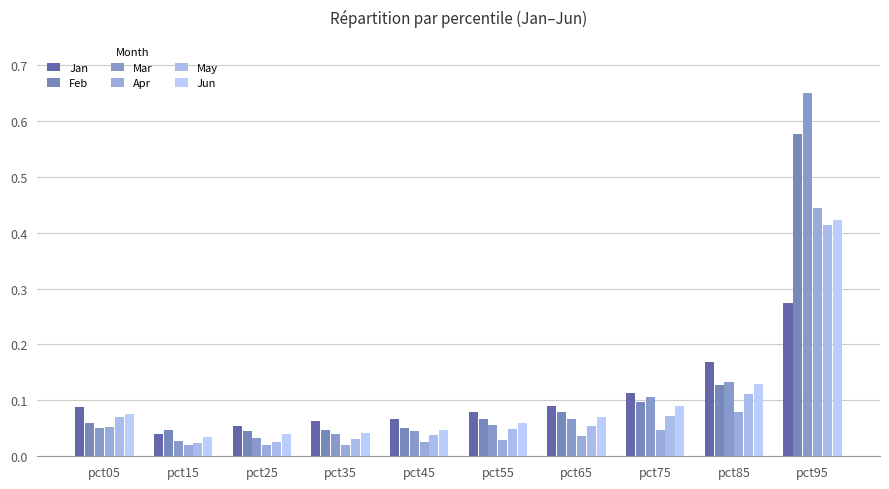

Is the value of May at pct85 greater than the value of Feb at pct05?

Yes